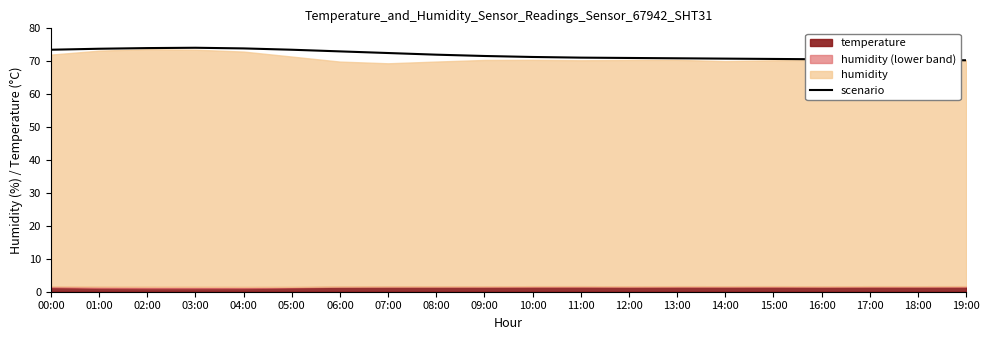

Reading right to left, what are all the values shown in this chart?

70.3	70.4	70.5	70.6	70.7	70.8	70.9	71.0	71.1	71.3	71.6	72.0	72.5	73.0	73.5	73.9	74.1	74.0	73.8	73.5